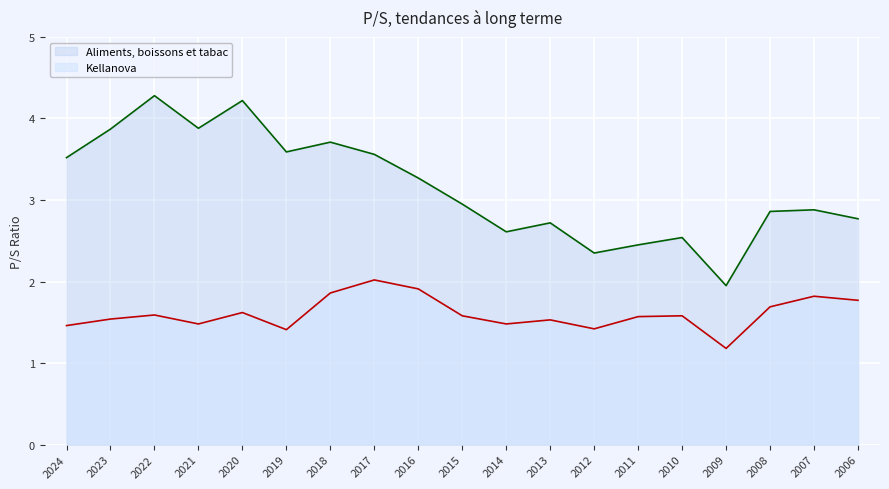

List the series in order of their overall mean, highest first.

Aliments, boissons et tabac, Kellanova